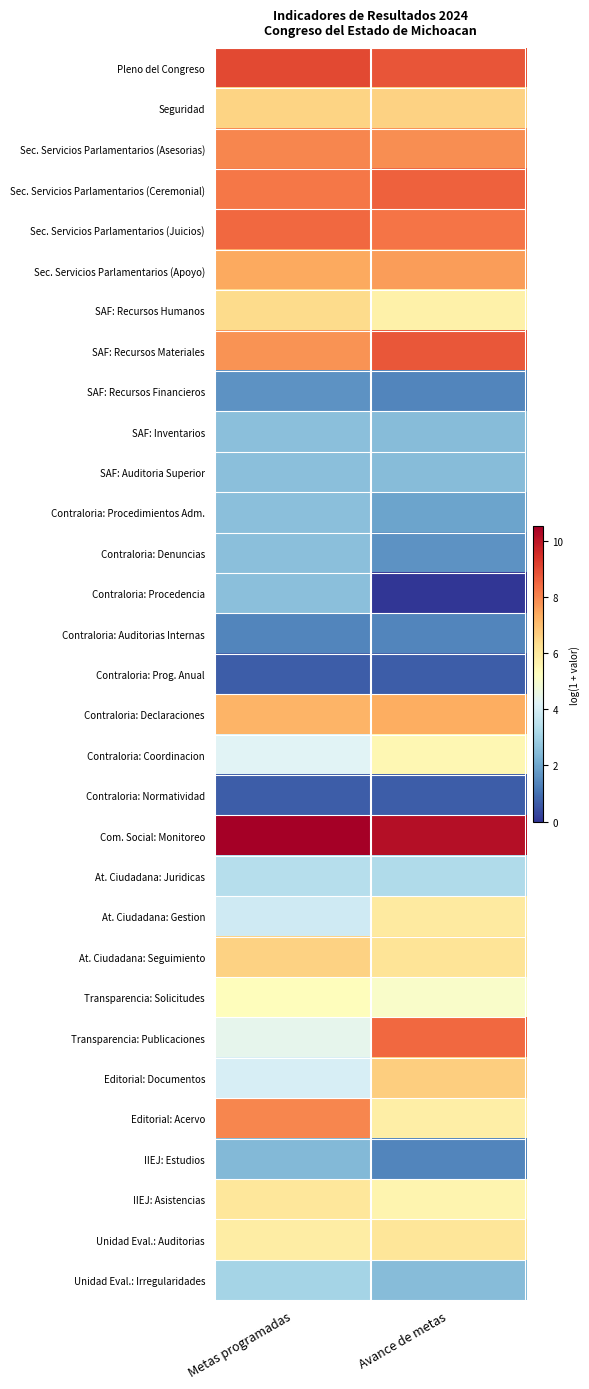

What is the difference between the highest and lowest values at Metas programadas?

9.8